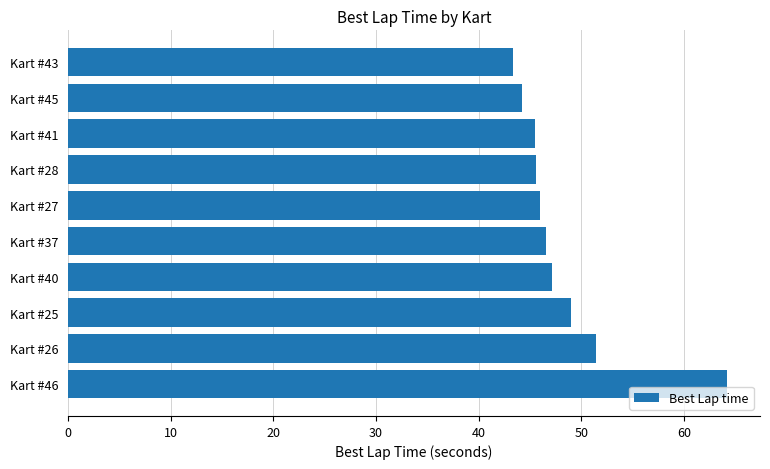

True or false: the data shows 44.2 at Kart #45.

True